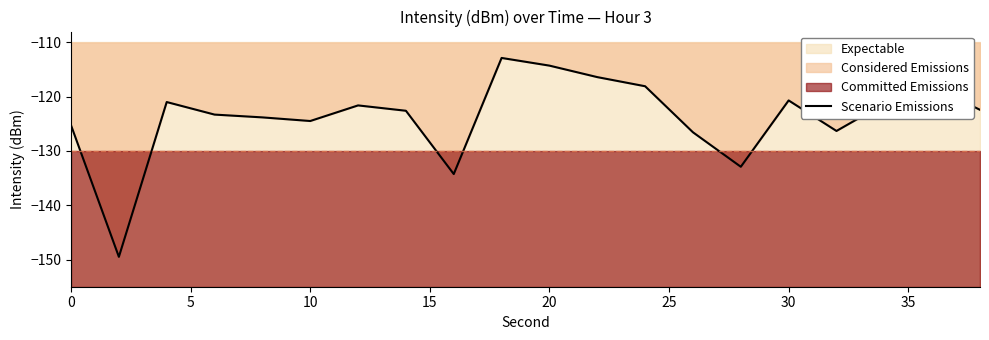

What is the maximum value shown in the chart?

-112.9